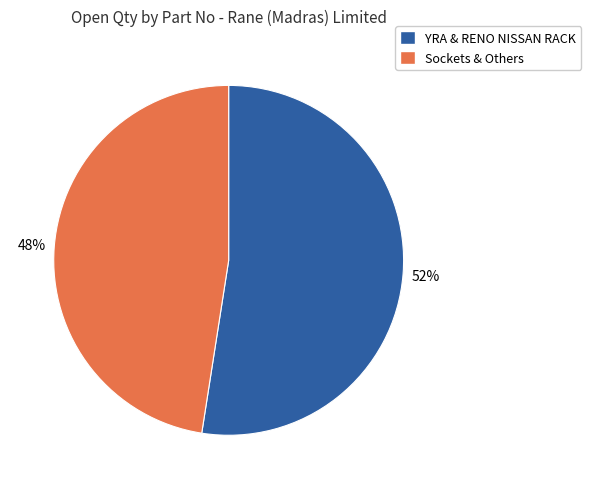

Is it true that YRA & RENO NISSAN RACK is 52% of the pie?

True